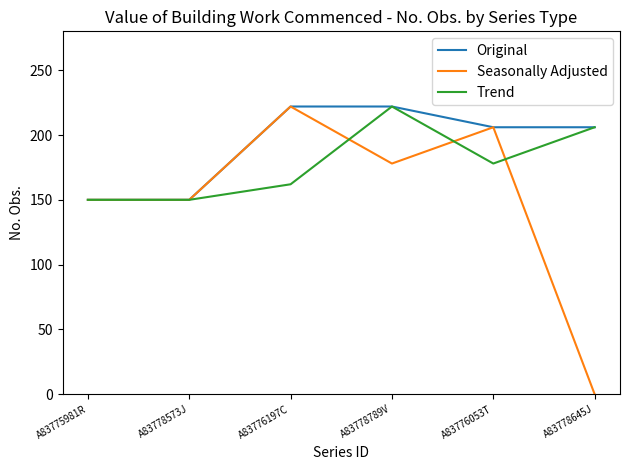

Reading left to right, extract all data points from this chart.

Original: A83775981R=150	A83778573J=150	A83776197C=222	A83778789V=222	A83776053T=206	A83778645J=206
Seasonally Adjusted: A83775981R=150	A83778573J=150	A83776197C=222	A83778789V=178	A83776053T=206	A83778645J=0
Trend: A83775981R=150	A83778573J=150	A83776197C=162	A83778789V=222	A83776053T=178	A83778645J=206